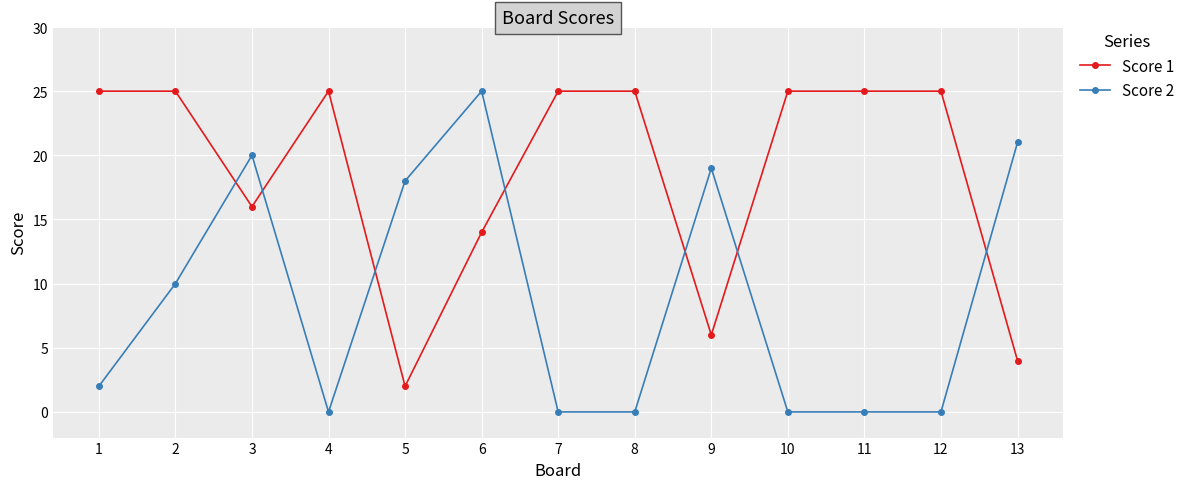

Between which two adjacent categories do Score 2 and Score 1 first intersect?

2 and 3